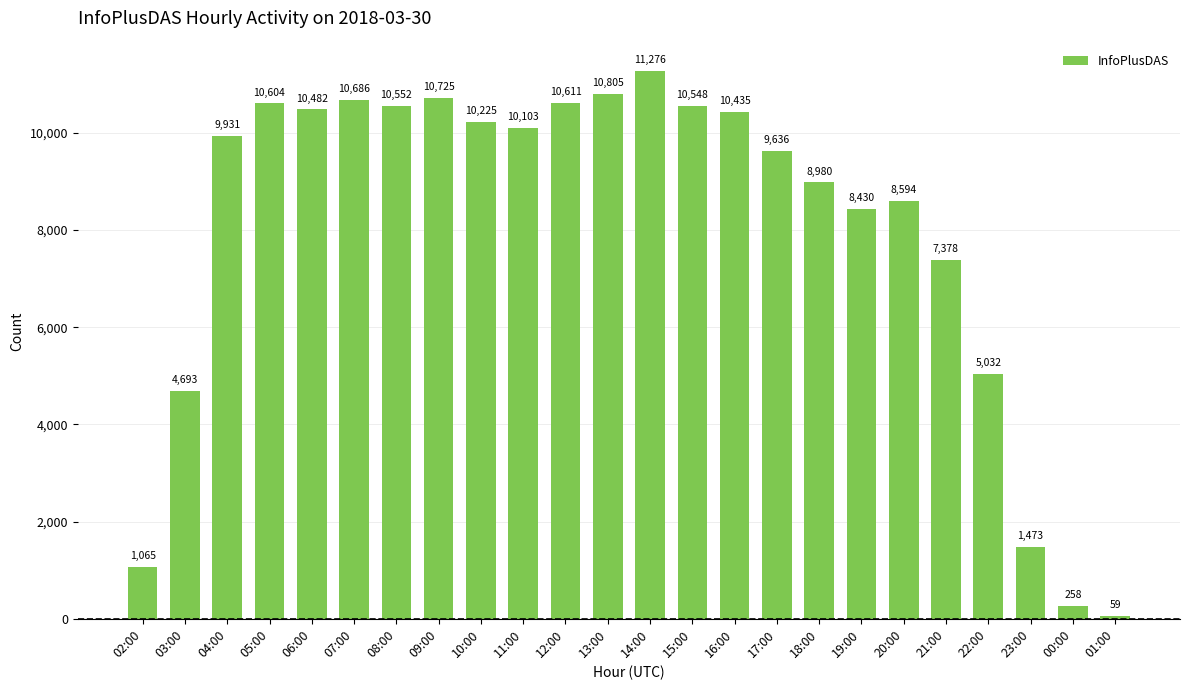

How many values are below 10103?

12